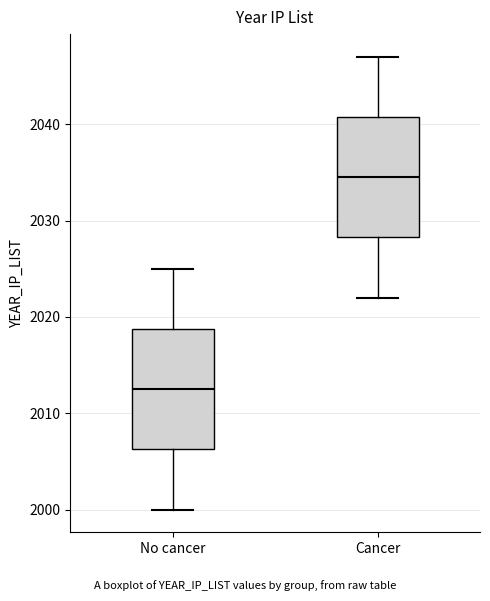

Which box has the lowest median line?

No cancer